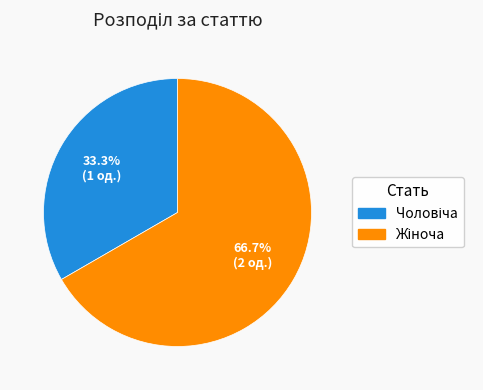

How many segments does this pie chart have?

2